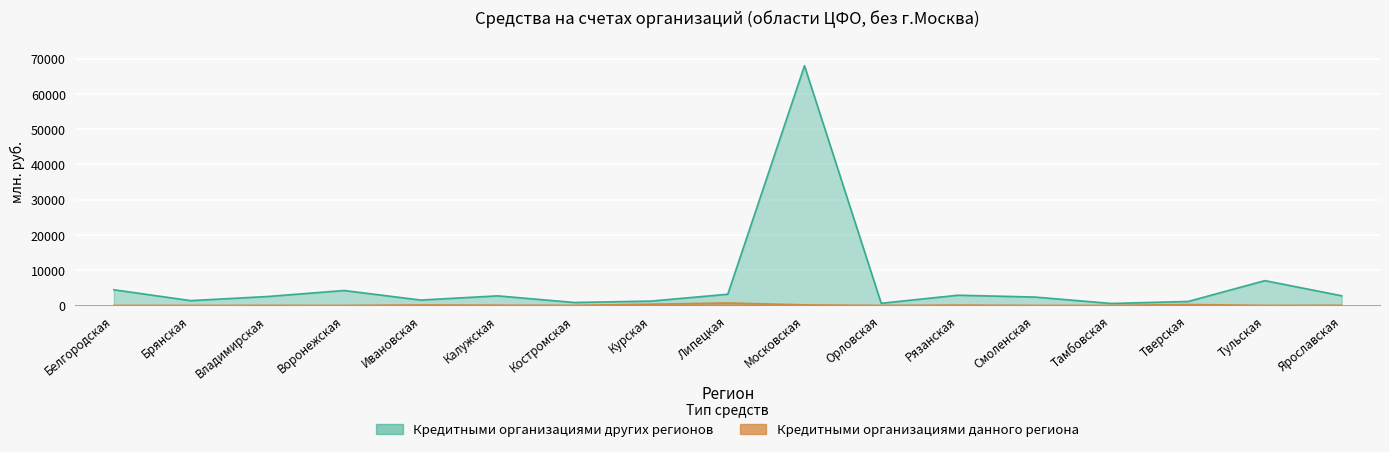

Reading left to right, what are all the values shown in this chart?

Кредитными организациями данного региона: 8	0	14	0	126	60	17	339	682	142	0	85	0	0	241	6	38
Кредитными организациями других регионов: 4425	1348	2506	4215	1506	2700	818	1210	3158	67979	592	2878	2360	539	1110	7015	2717